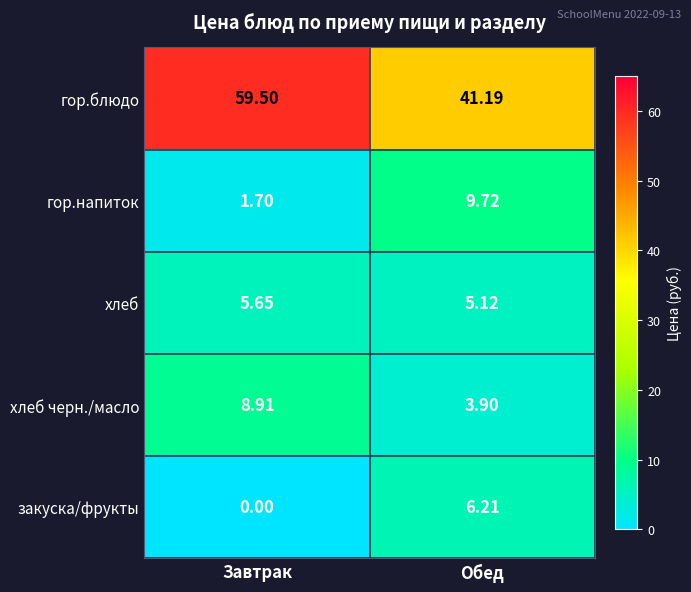

At which label does гор.напиток first exceed 9?

Обед